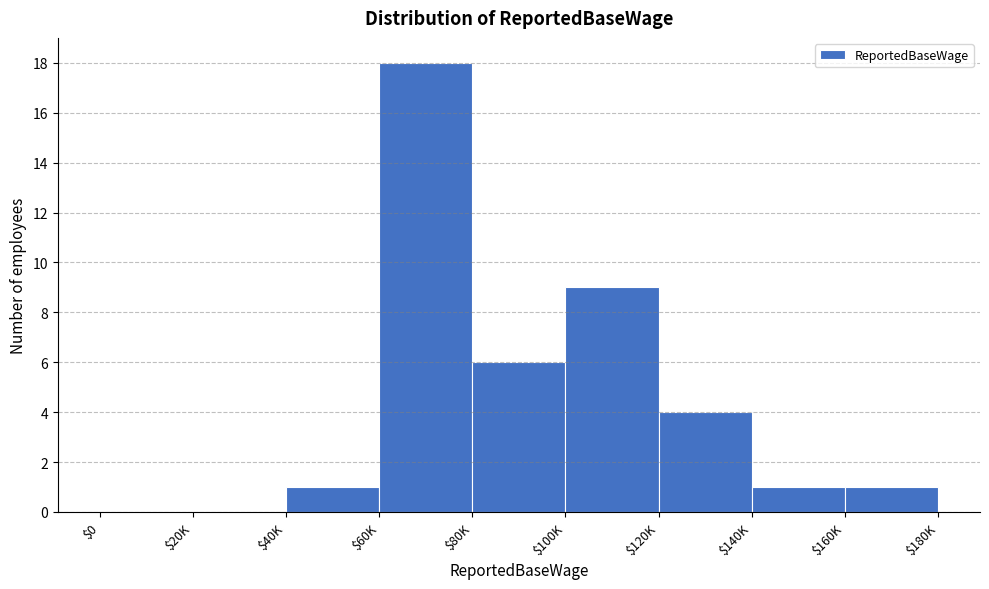

What is the sum of all values?

40